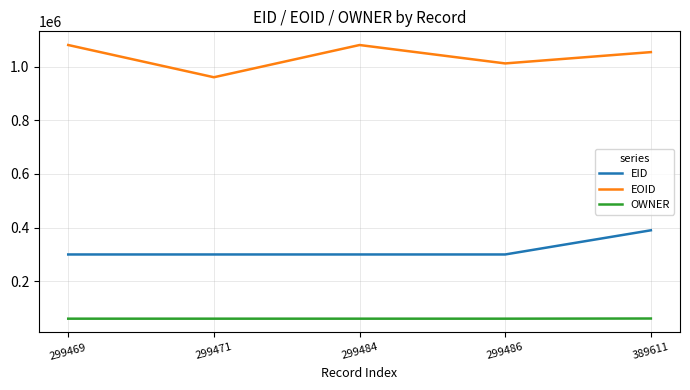

Which series has the largest total across all categories?

EOID